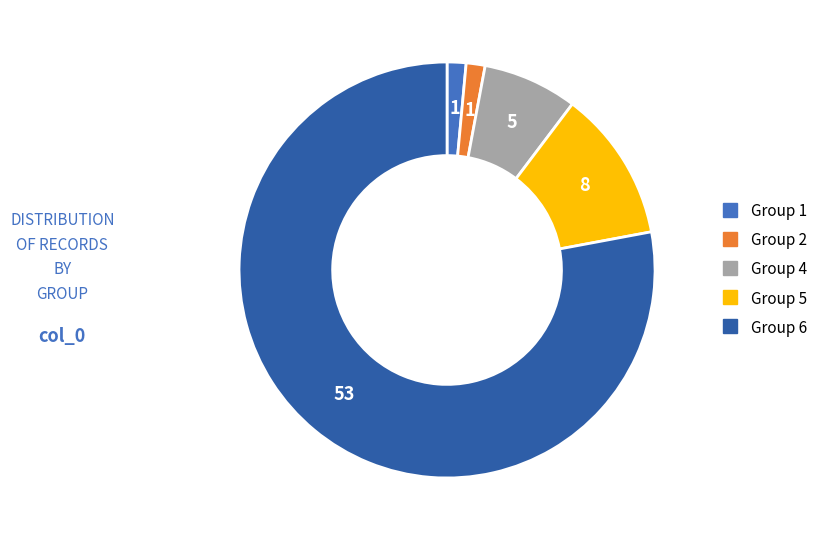

Is there any slice that represents more than half of the pie?

Yes